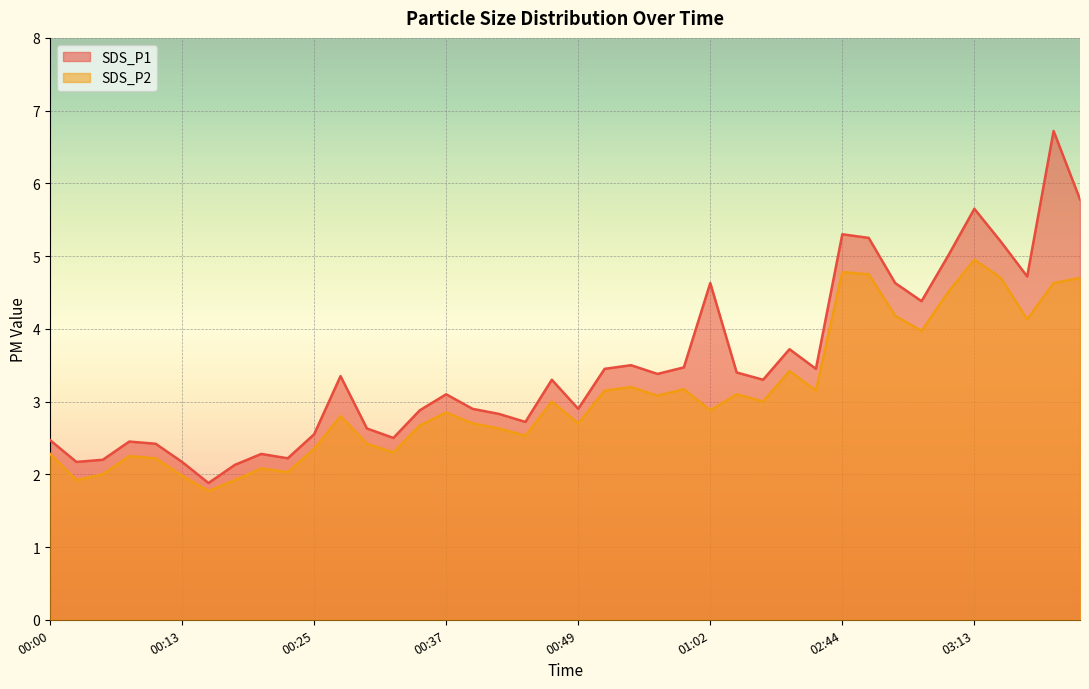

How many lines are shown in the chart?

2